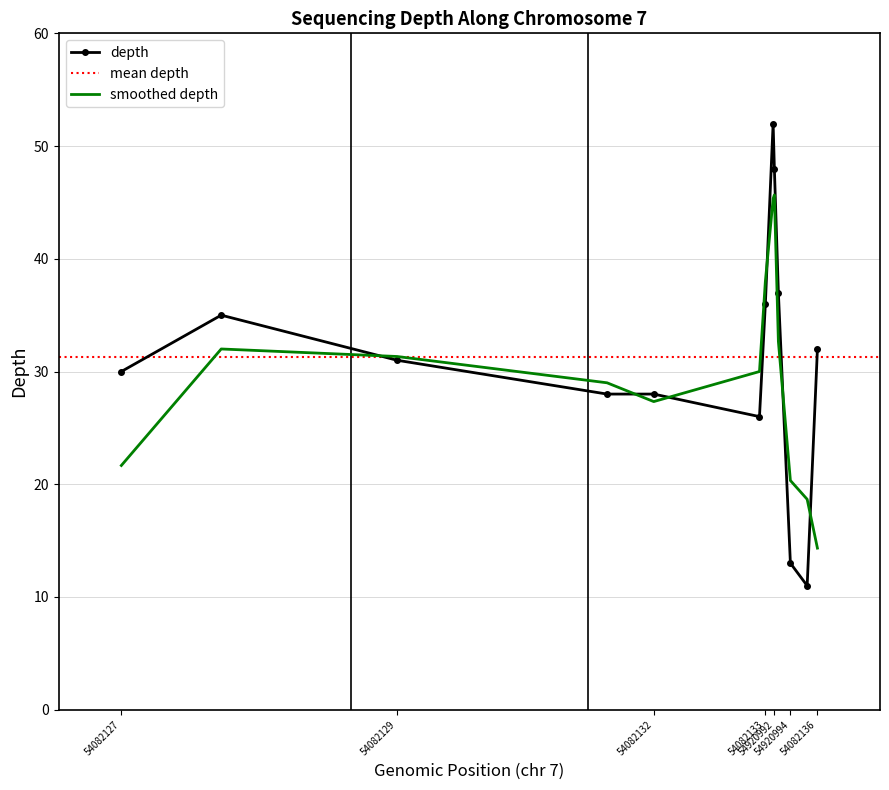

What is the maximum value for smoothed depth?

45.7